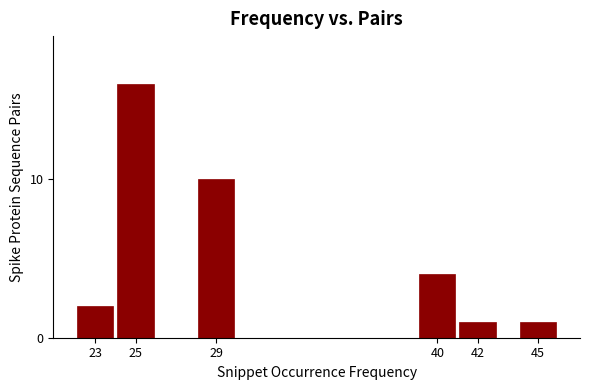

Reading left to right, list all the values displayed in this chart.

23=2	25=16	29=10	40=4	42=1	45=1